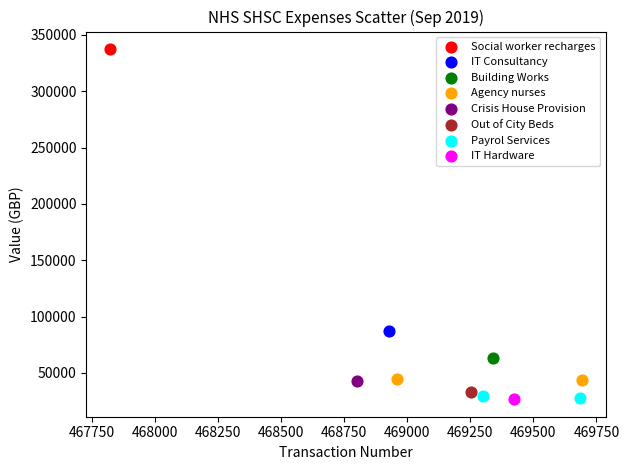

What are all the series names shown in the legend?

Social worker recharges, IT Consultancy, Building Works, Agency nurses, Crisis House Provision, Out of City Beds, Payrol Services, IT Hardware